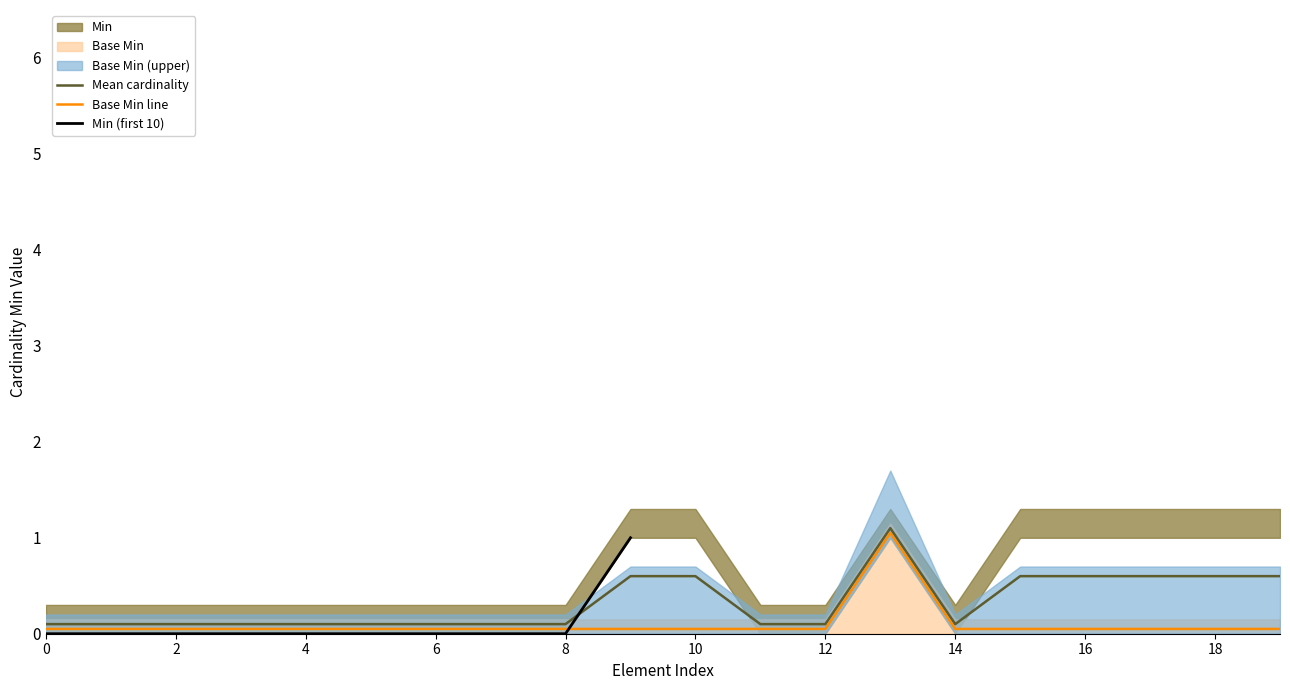

The Mean cardinality series shows 0.1 at 8. True or false?

True